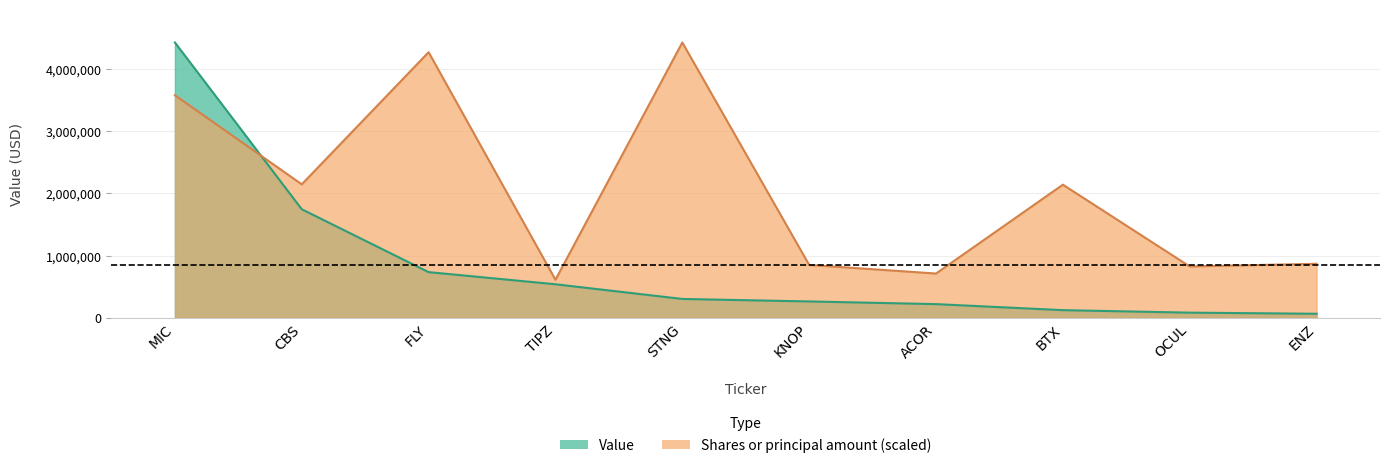

What position from the right is KNOP?

5